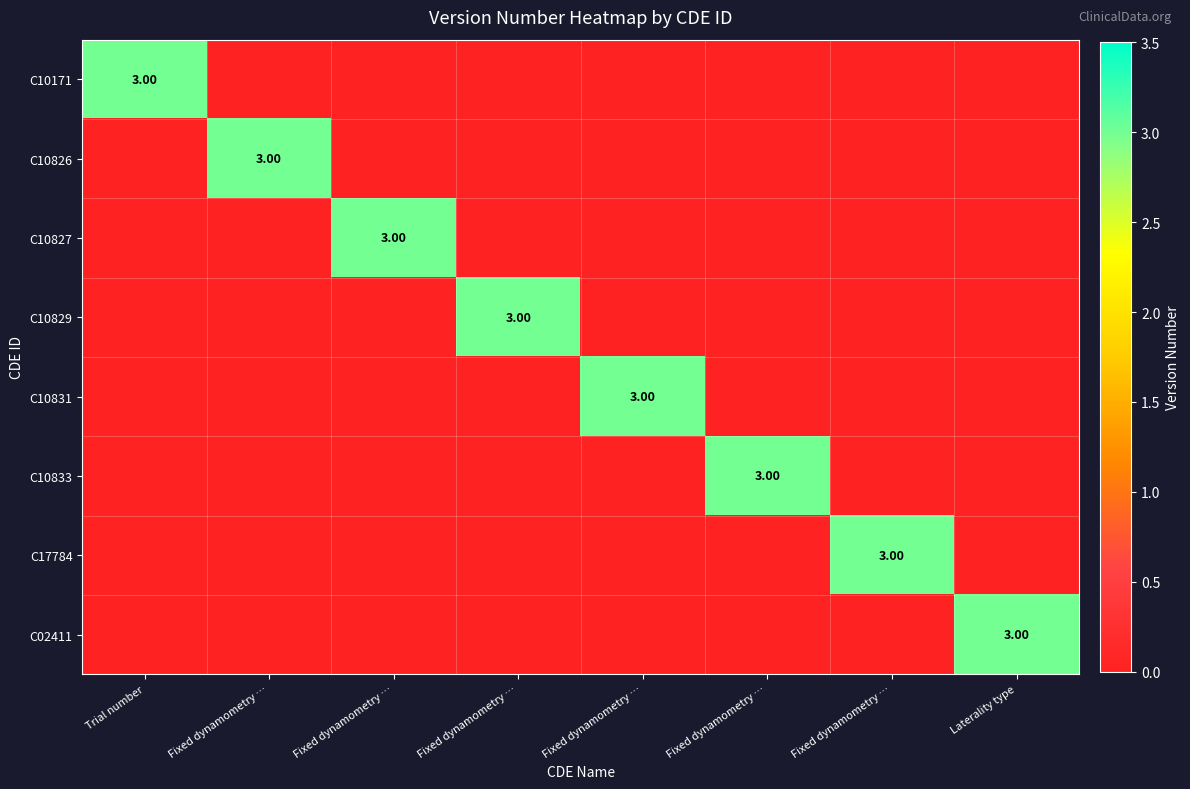

Is the value of C10171 at Fixed dynamometry … greater than the value of C10829 at Fixed dynamometry …?

No